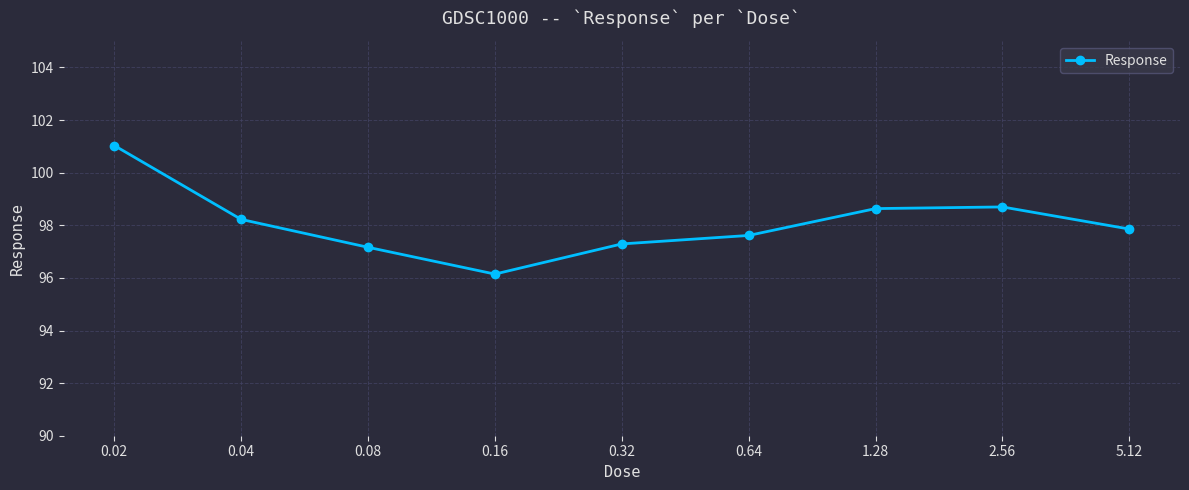

What is the maximum value shown in the chart?

101.0